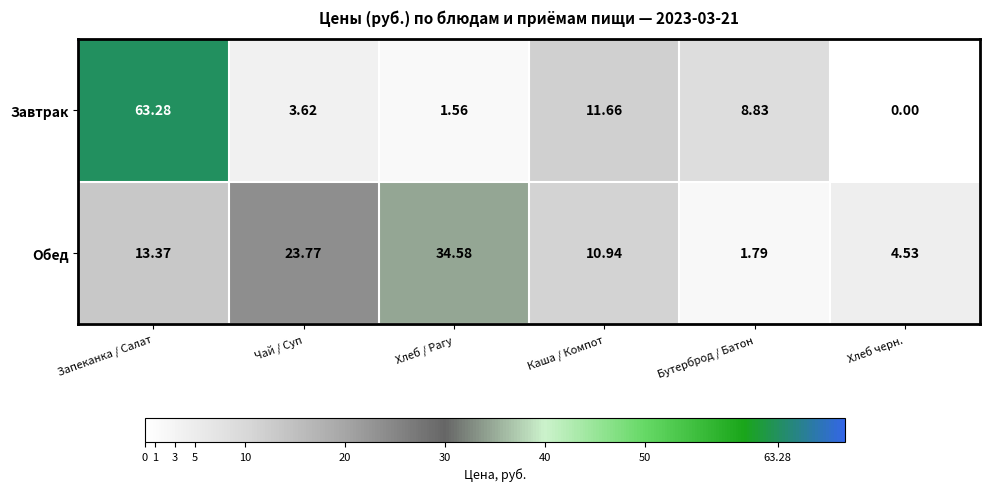

Which series changed the most between Чай / Суп and Хлеб / Рагу?

Обед